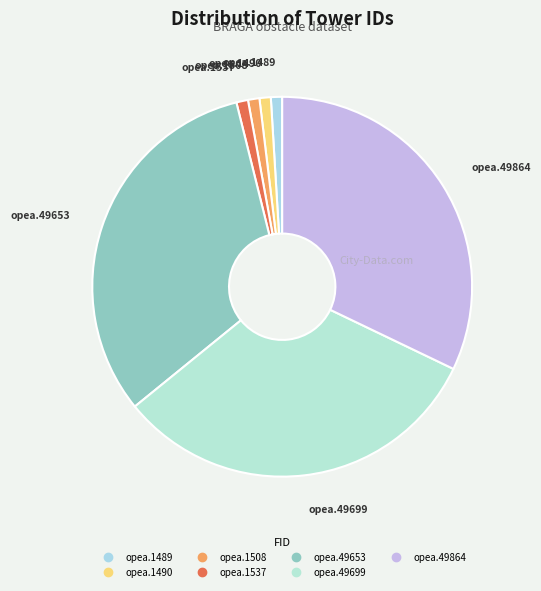

Is opea.49864 the majority of the pie?

No